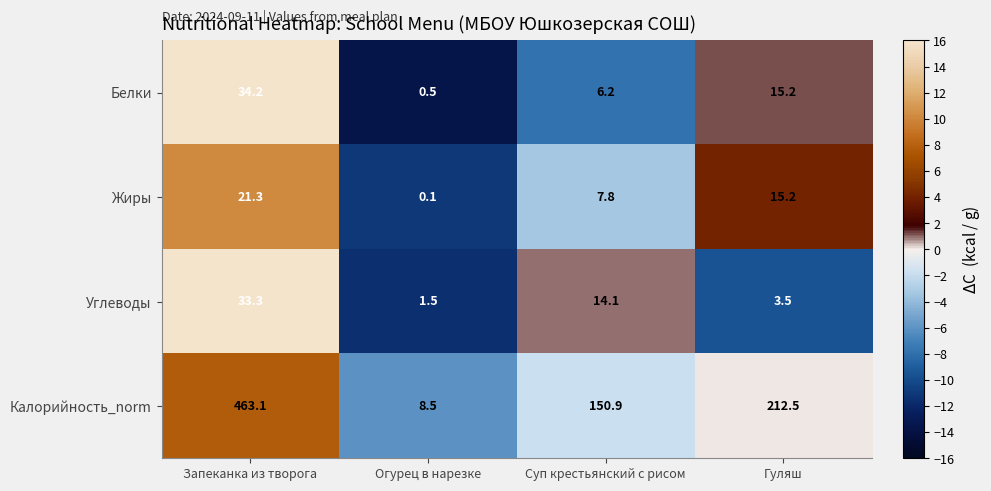

Reading left to right, extract all data points from this chart.

Белки: Запеканка из творога=34.2	Огурец в нарезке=0.5	Суп крестьянский с рисом=6.2	Гуляш=15.2
Жиры: Запеканка из творога=21.3	Огурец в нарезке=0.1	Суп крестьянский с рисом=7.8	Гуляш=15.2
Углеводы: Запеканка из творога=33.3	Огурец в нарезке=1.5	Суп крестьянский с рисом=14.1	Гуляш=3.5
Калорийность_norm: Запеканка из творога=463.1	Огурец в нарезке=8.5	Суп крестьянский с рисом=150.9	Гуляш=212.5